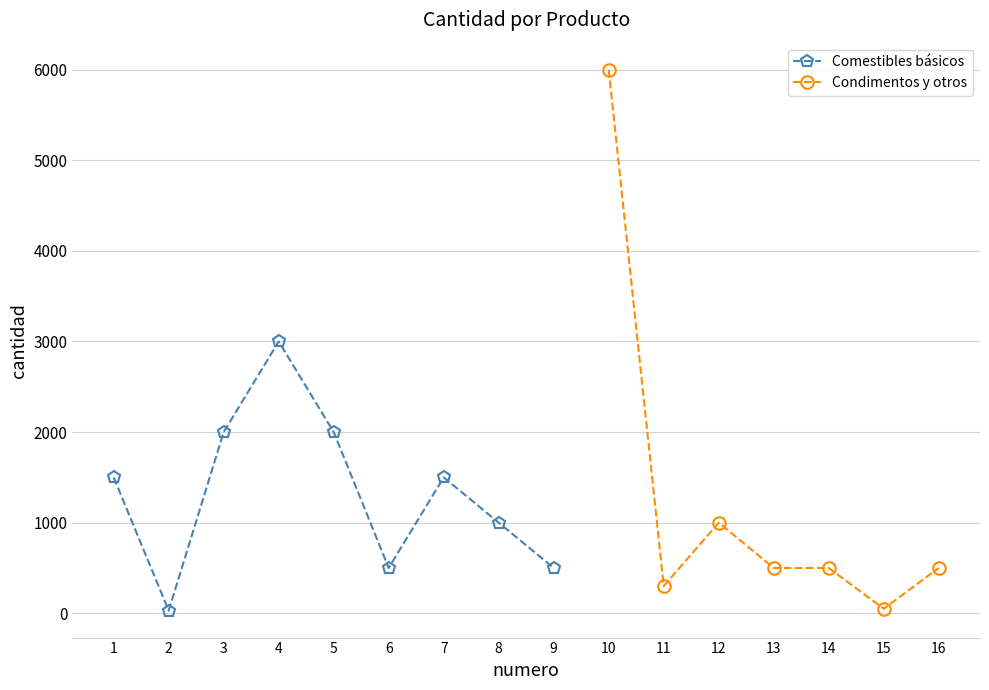

At which label is the value closest to 3015?

4